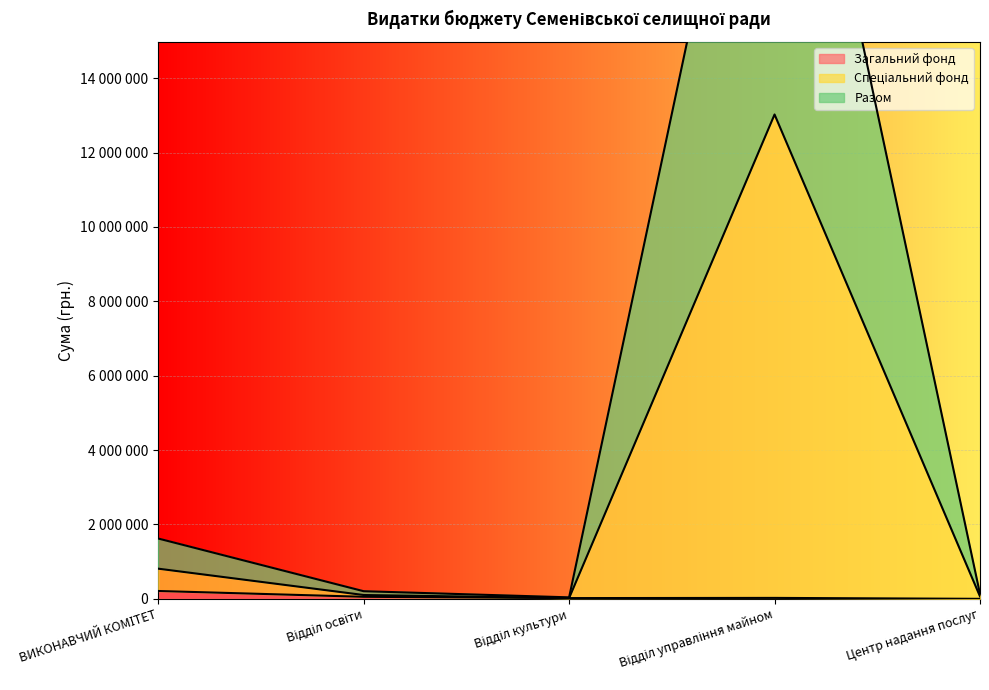

True or false: Разом and Спеціальний фонд intersect in this chart.

False